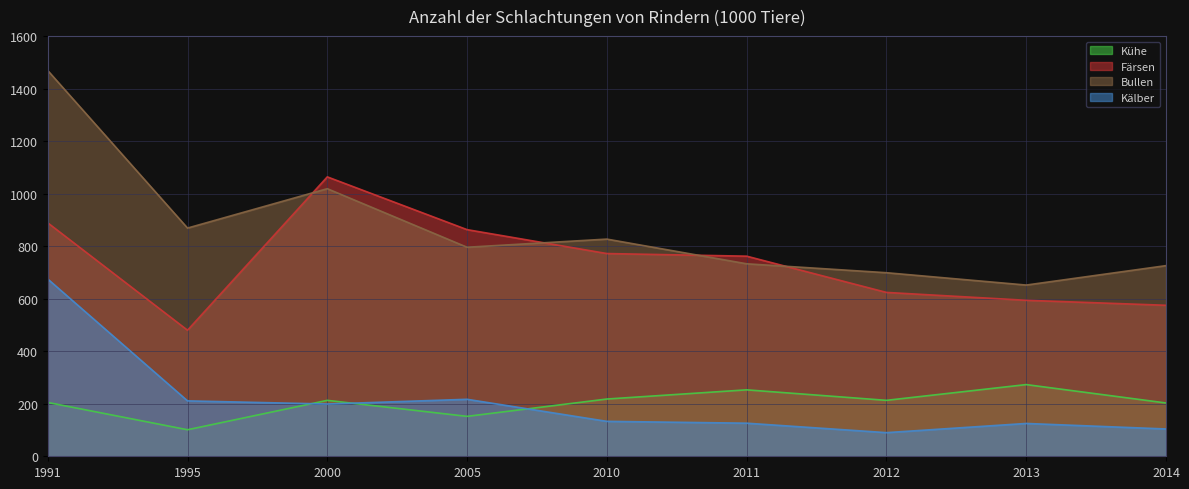

Where is the first local minimum for Färsen?

1995